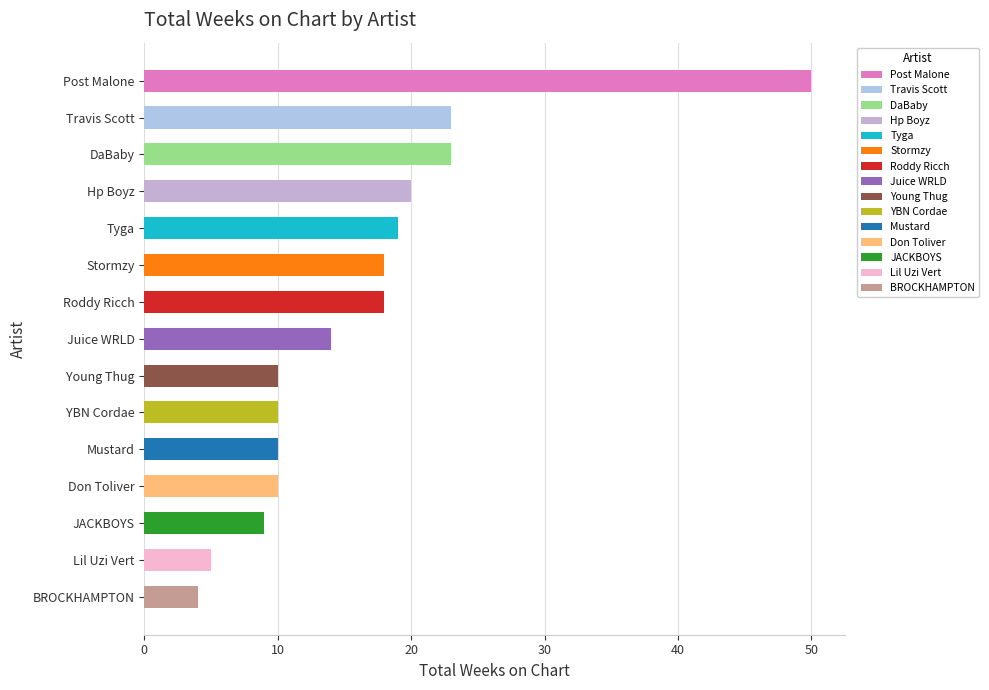

The chart shows a value of 20 at Hp Boyz. True or false?

True